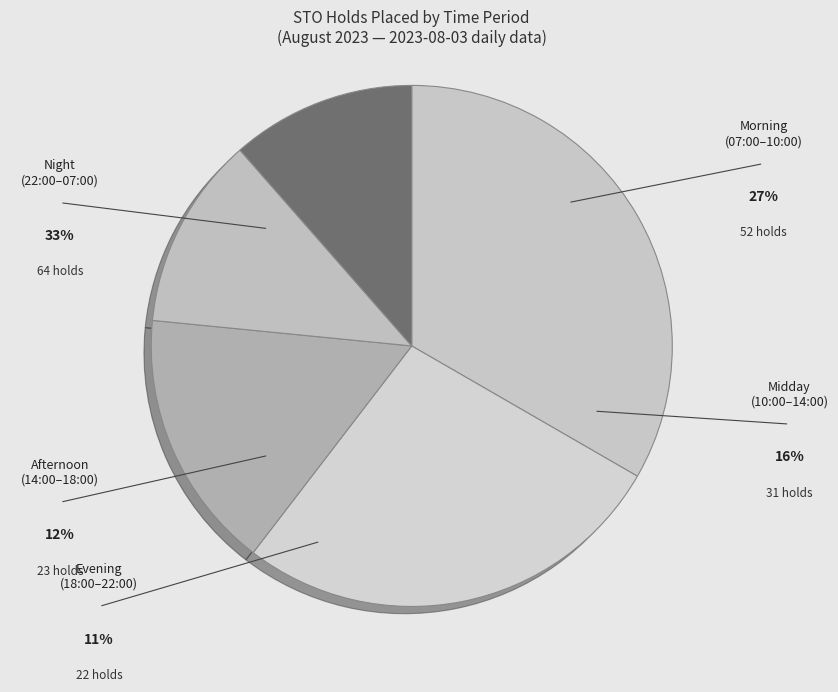

Count the number of slices in the pie.

5